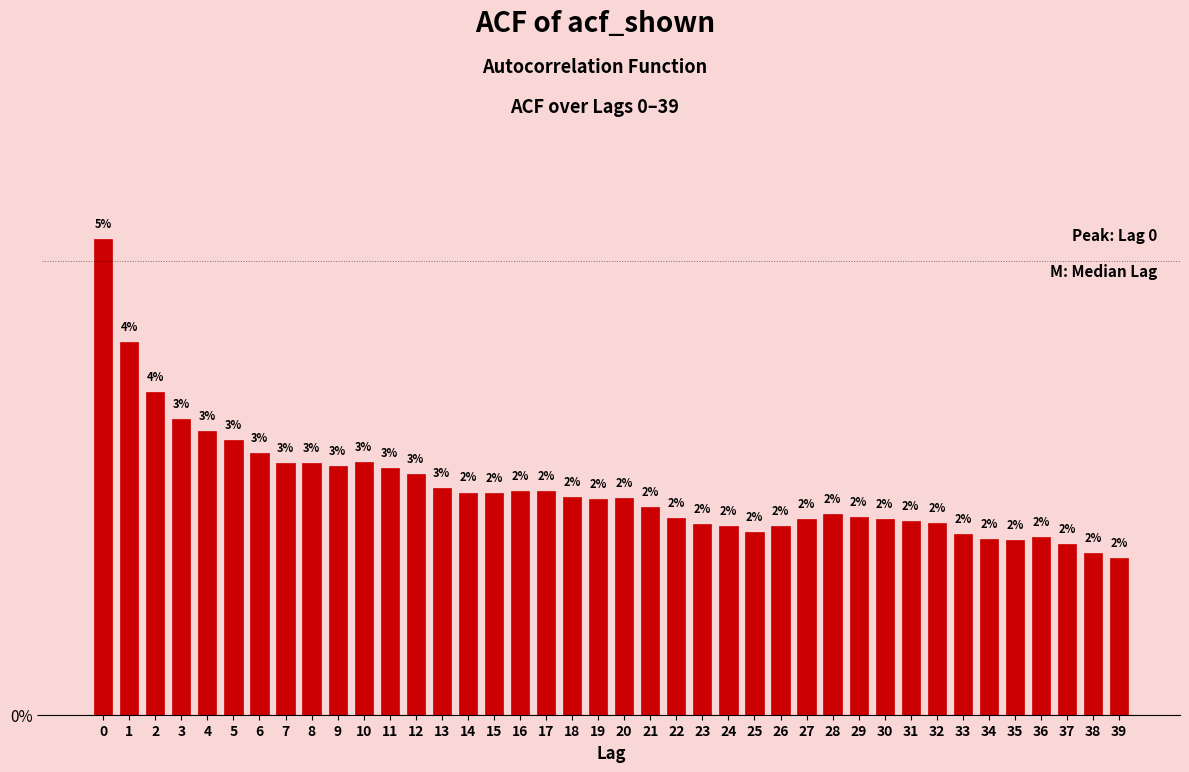

How many bars are there in total?

40